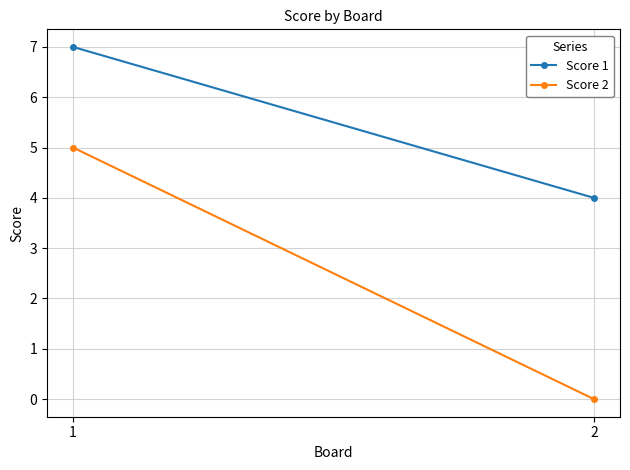

What is the total value across all series at 2?

4